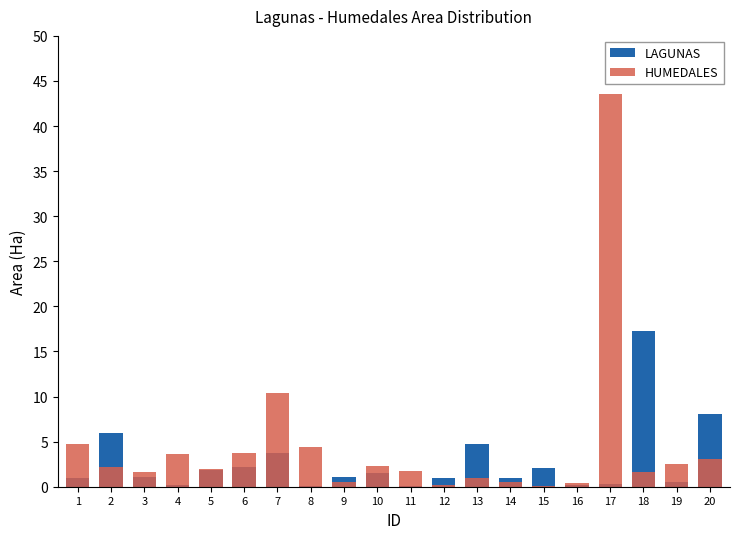

Count the number of categories in the chart.

20